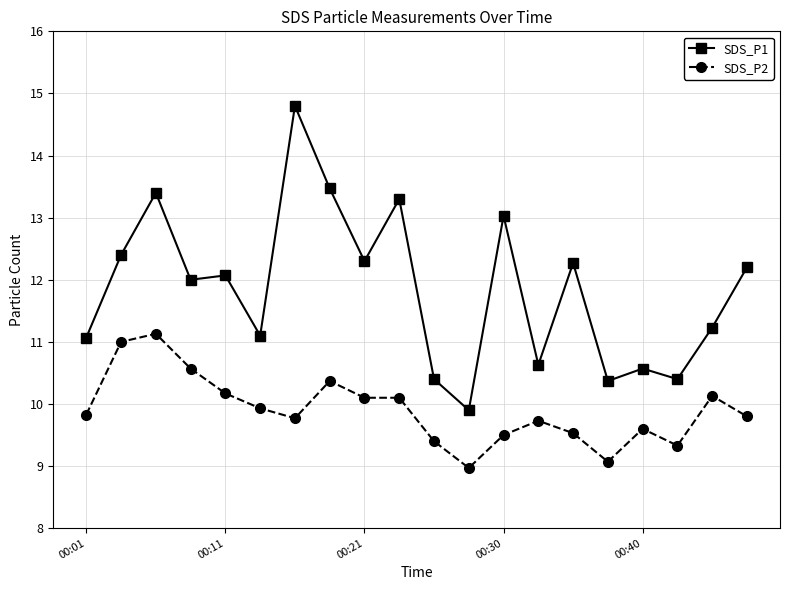

Which series has the largest range (max minus min)?

SDS_P1